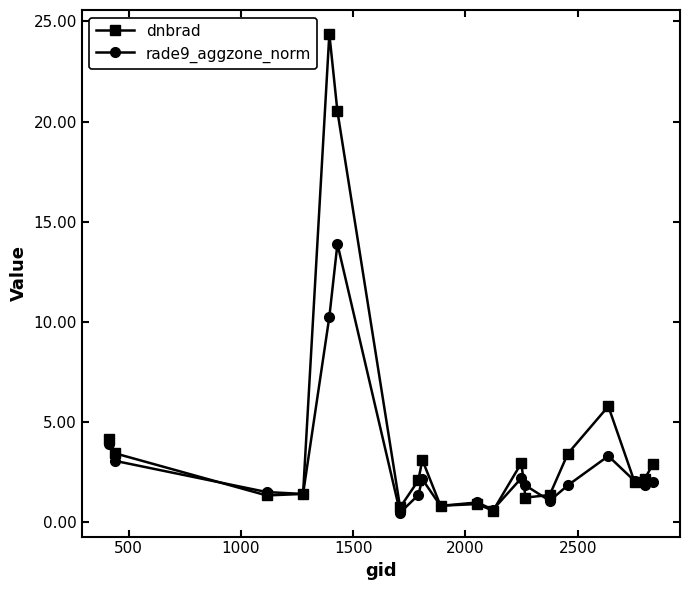

What is the maximum value for dnbrad?

24.4